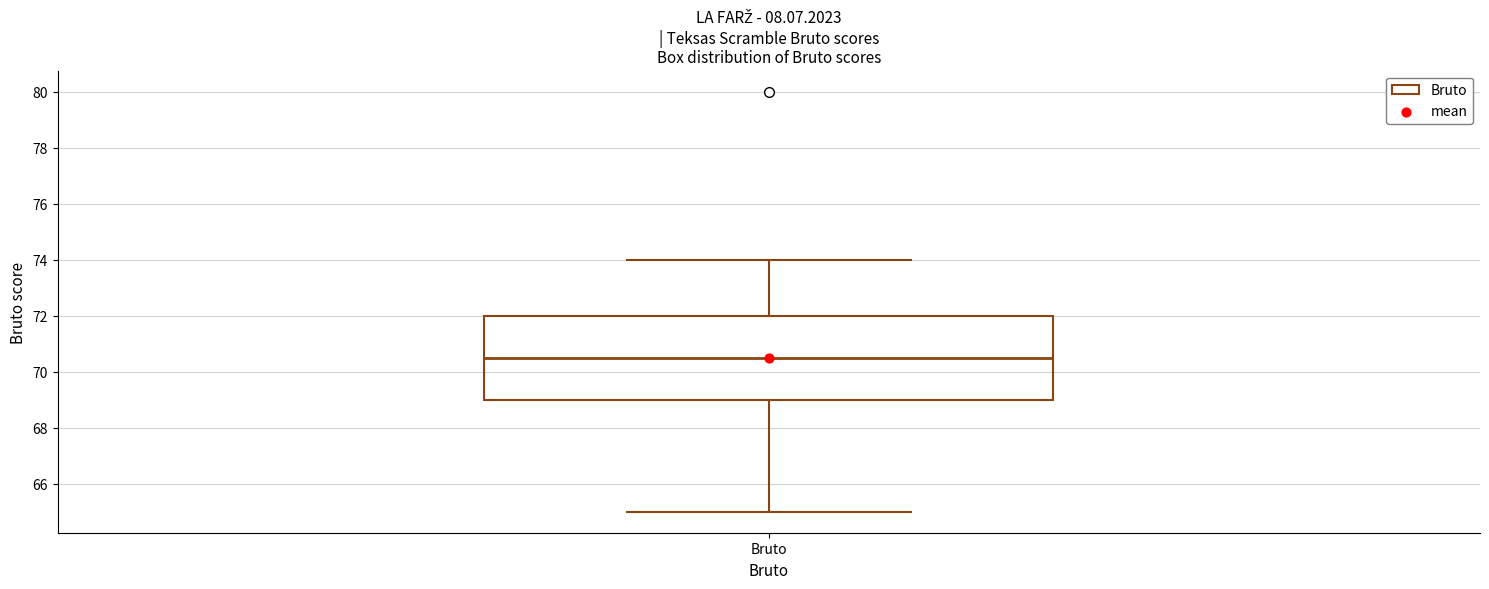

Transcribe this box plot: give where the median line is, the range the box spans, and where the two whiskers end, as read against the y-axis. The values are not printed on the chart, so give them approximately, as read against the axis.

median 70.6, box 69.0 to 72.0, whiskers 65.0 to 74.0